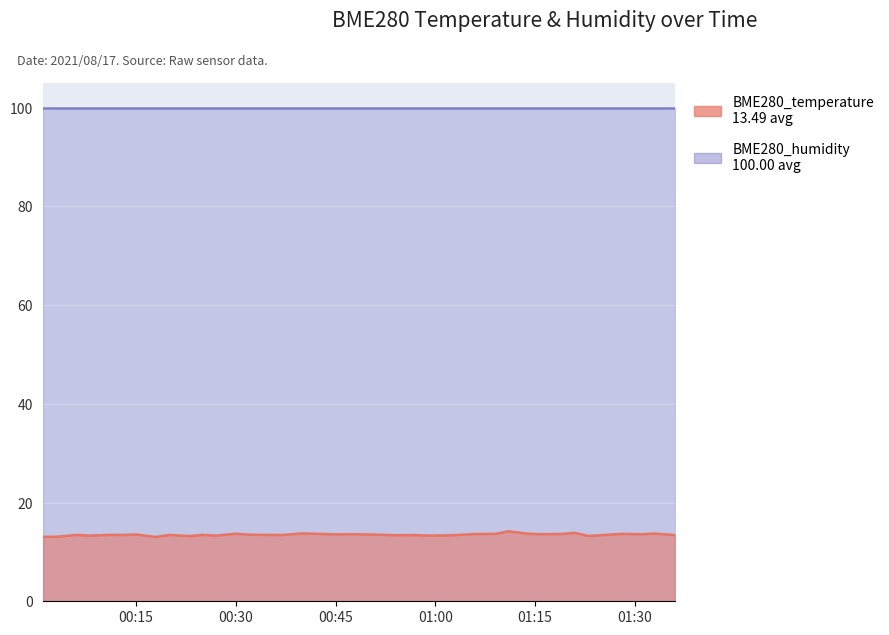

Read the value at 2021/08/17 00:01.

13.1